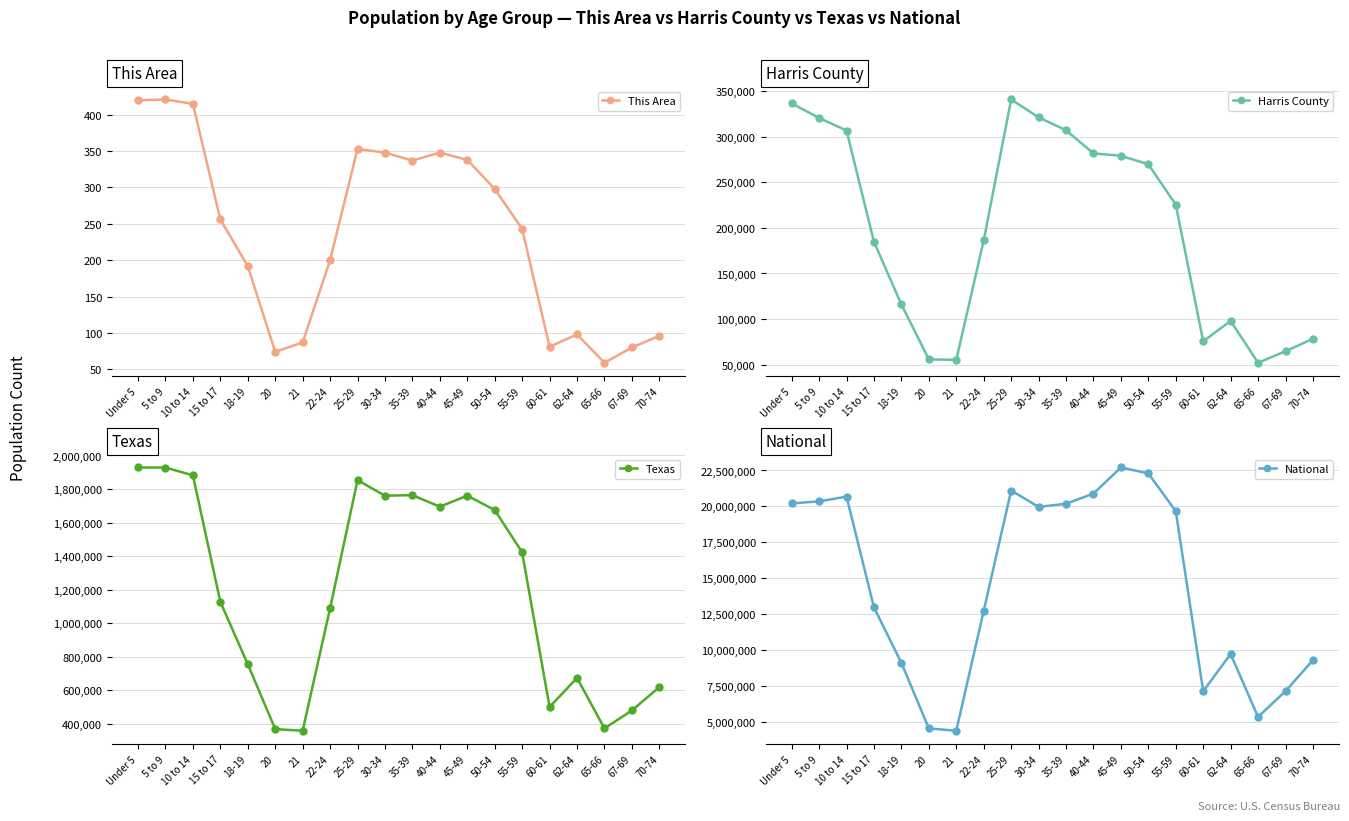

What is the difference between the highest and lowest values at 60-61?

7113646